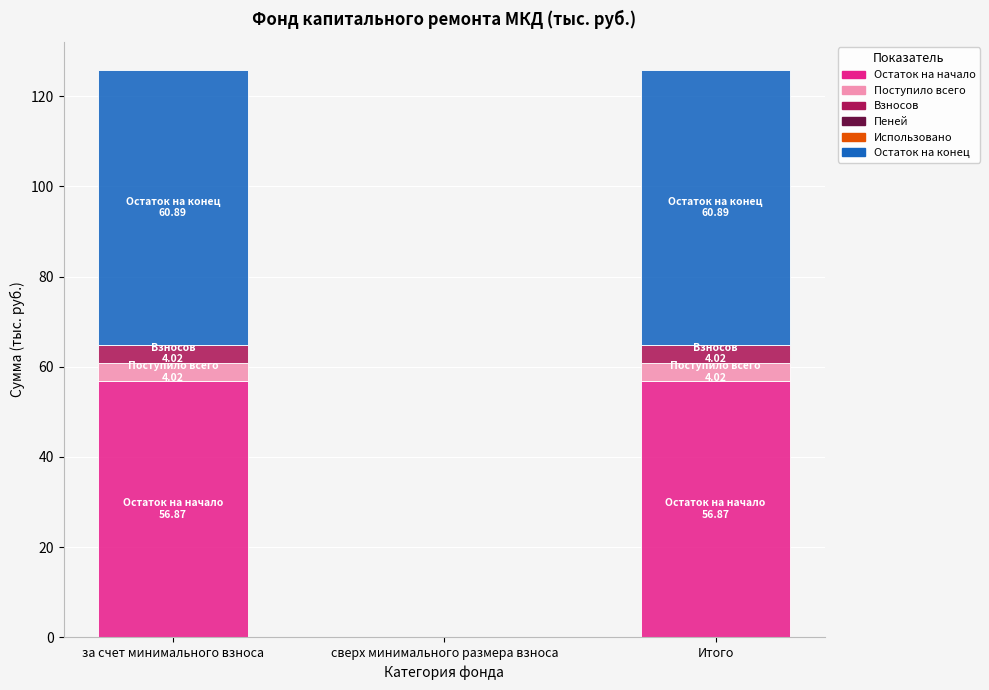

The value of Остаток на начало at Итого is 56.9. True or false?

True